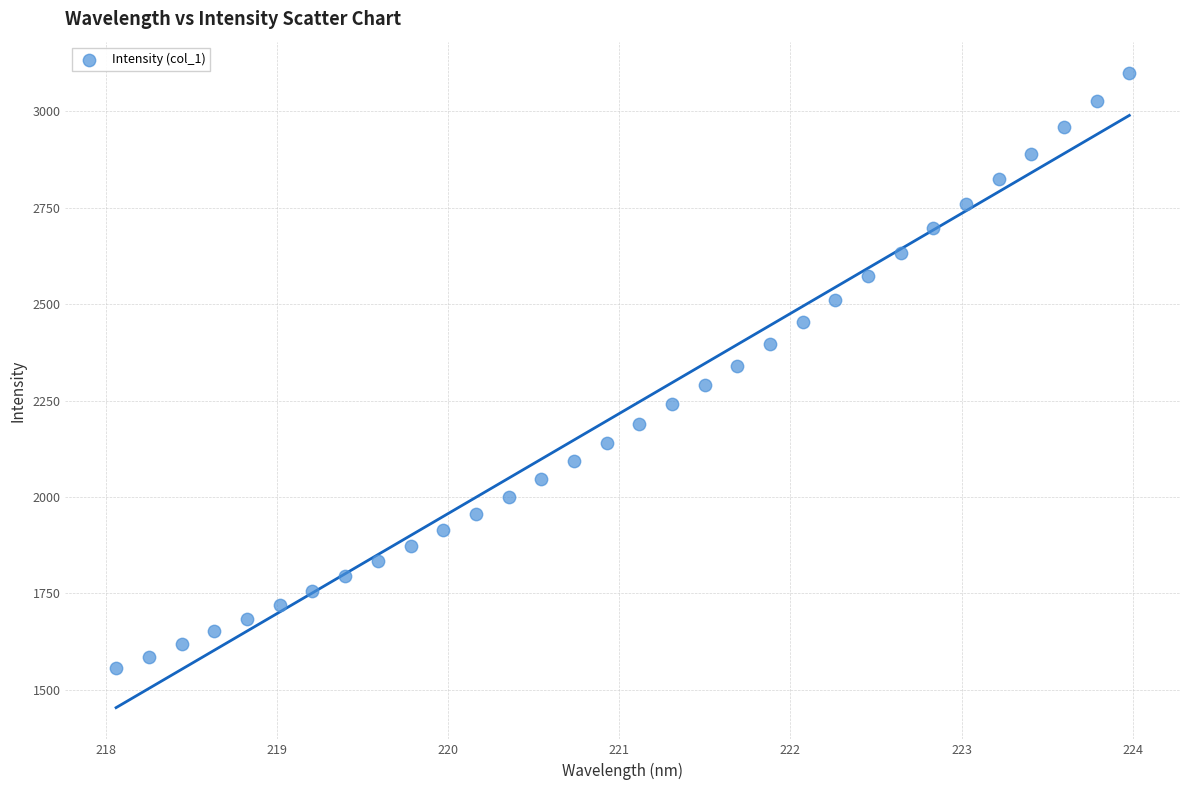

What is the range of Y values (max minus min)?

1542.7